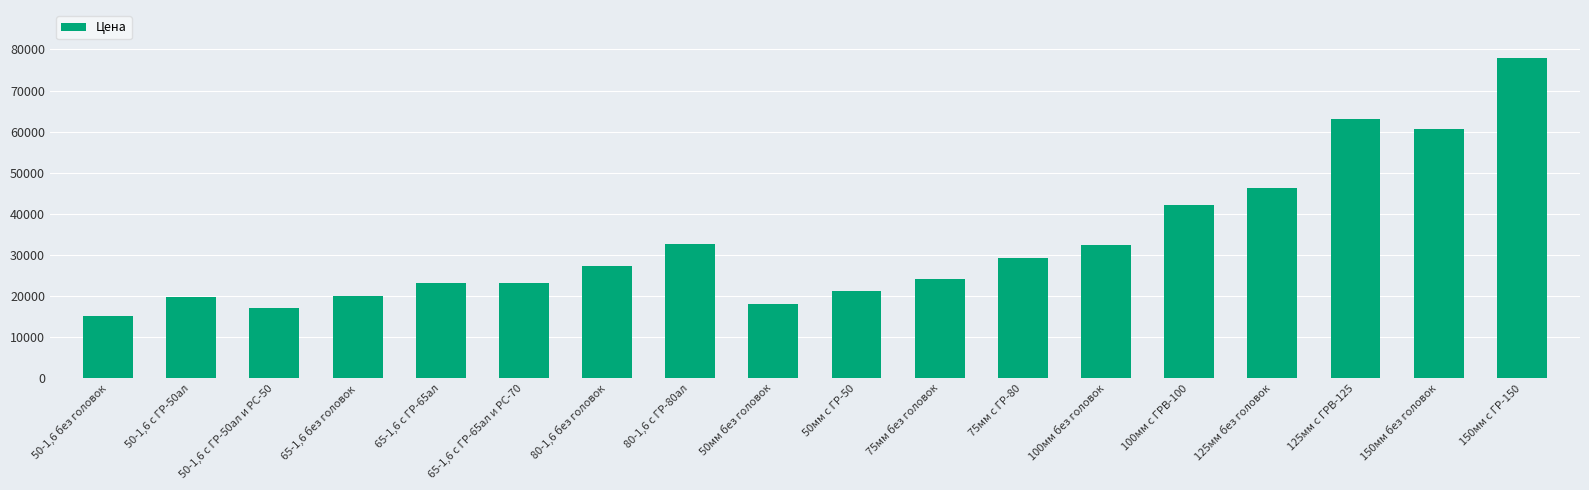

What is the difference between the values at 150мм без головок and 125мм без головок?

14265